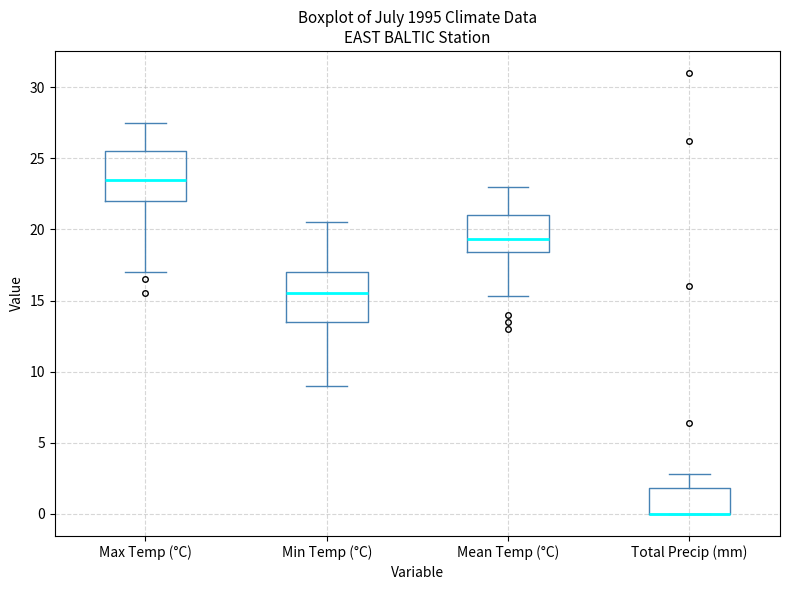

Reading left to right, transcribe this box plot: for each box, give where its median line is, the range the box spans, and where its two whiskers end, as read against the y-axis. The values are not printed on the chart, so give them approximately, as read against the axis.

Max Temp (°C): median 23.5, box 22.0 to 25.5, whiskers 17.0 to 27.5
Min Temp (°C): median 15.5, box 13.5 to 17.0, whiskers 9.0 to 20.5
Mean Temp (°C): median 19.5, box 18.5 to 21.0, whiskers 15.5 to 23.0
Total Precip (mm): median 0.0 (drawn on the box's lower edge), box 0.0 to 2.0, whiskers 0.0 to 3.0